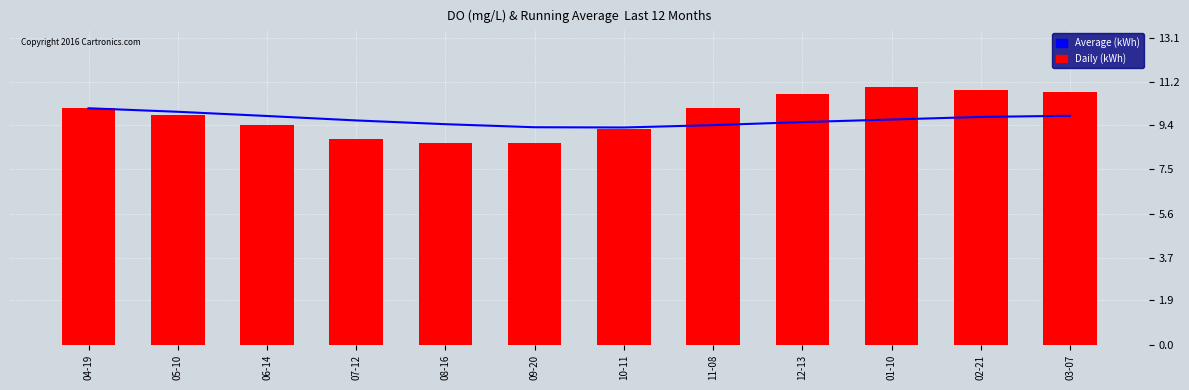

The value of Average (kWh) at 04-19 is 5.5. True or false?

False